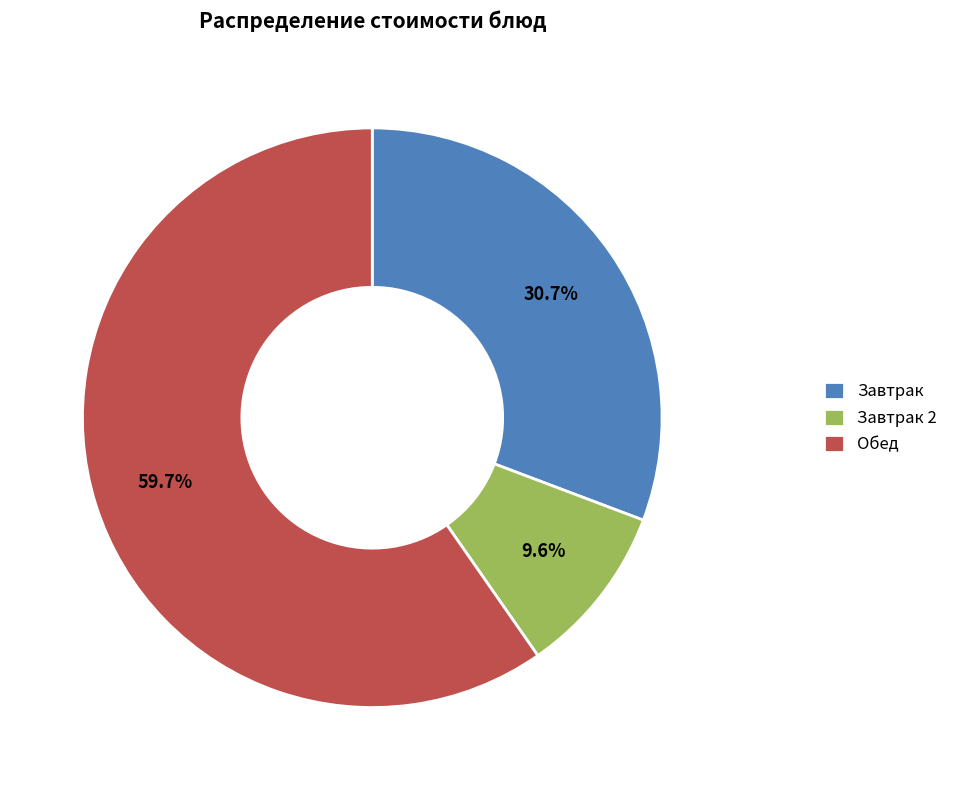

How much of the chart is everything except Завтрак?

69.3%